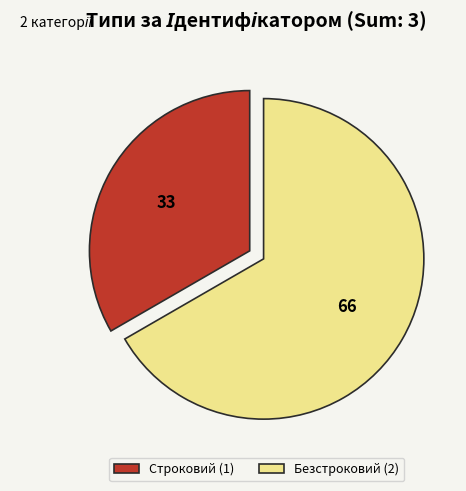

The Безстроковий (2) slice represents 67% of the pie. True or false?

True